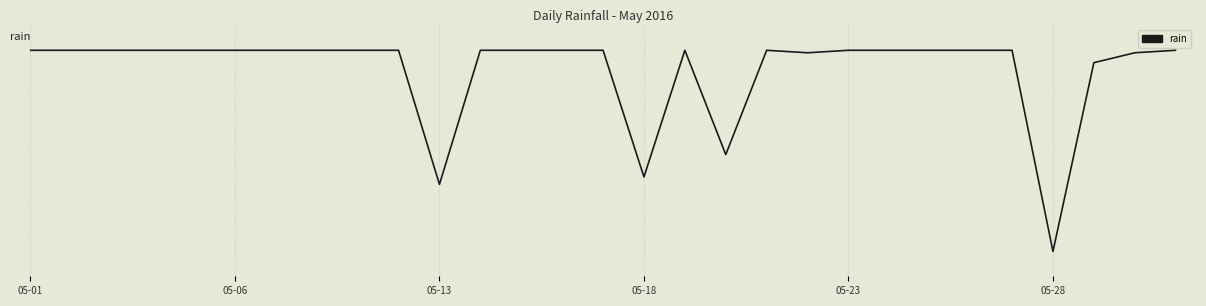

Does the chart have visible grid lines?

Yes